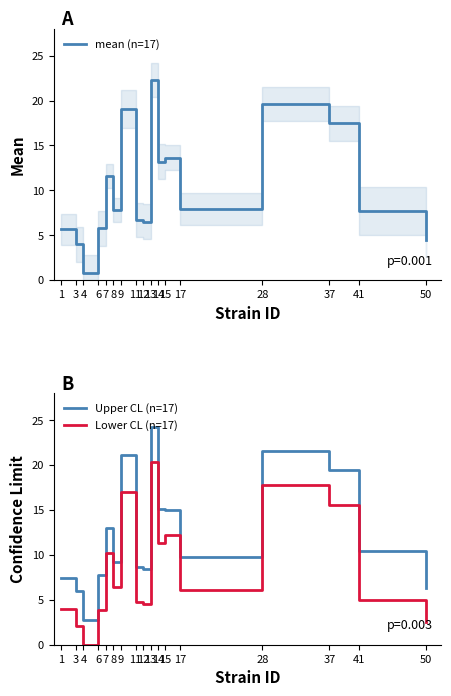

Rank the series by their average value, from lowest to highest.

Lower CL (n=17), mean (n=17), Upper CL (n=17)